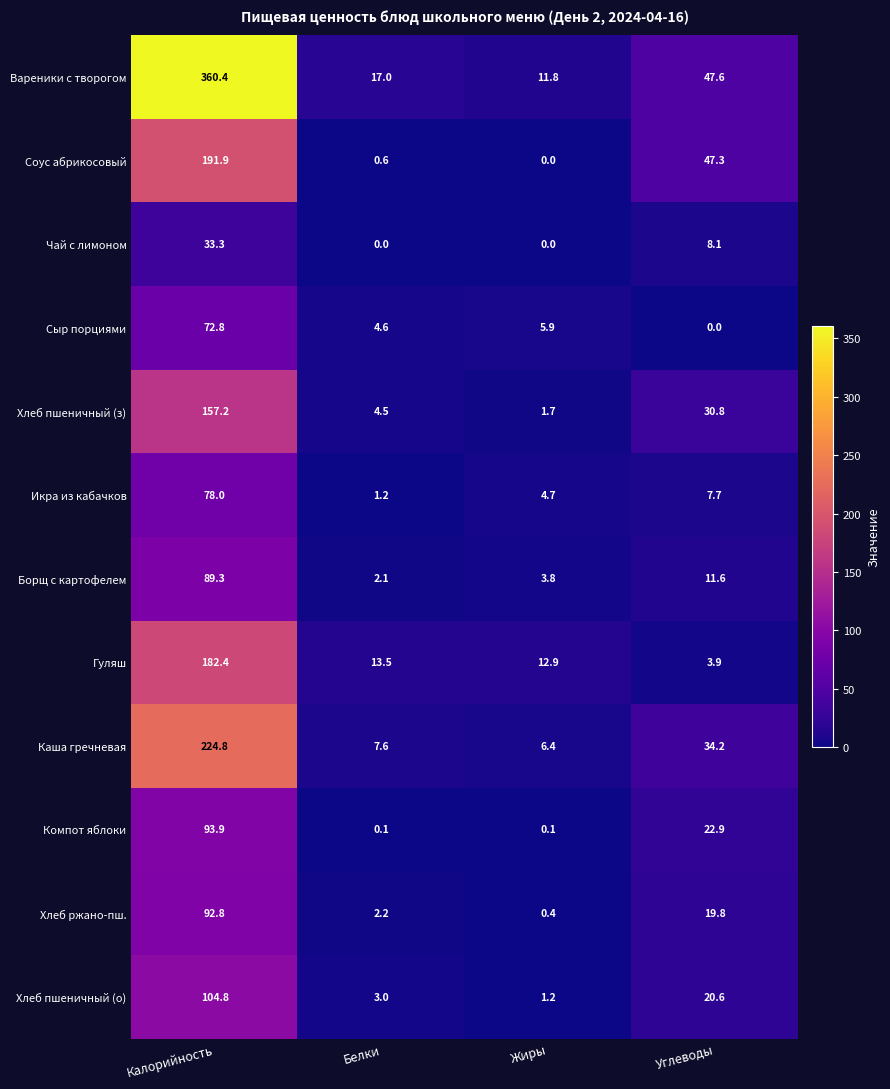

The Чай с лимоном series shows 13.7 at Углеводы. True or false?

False